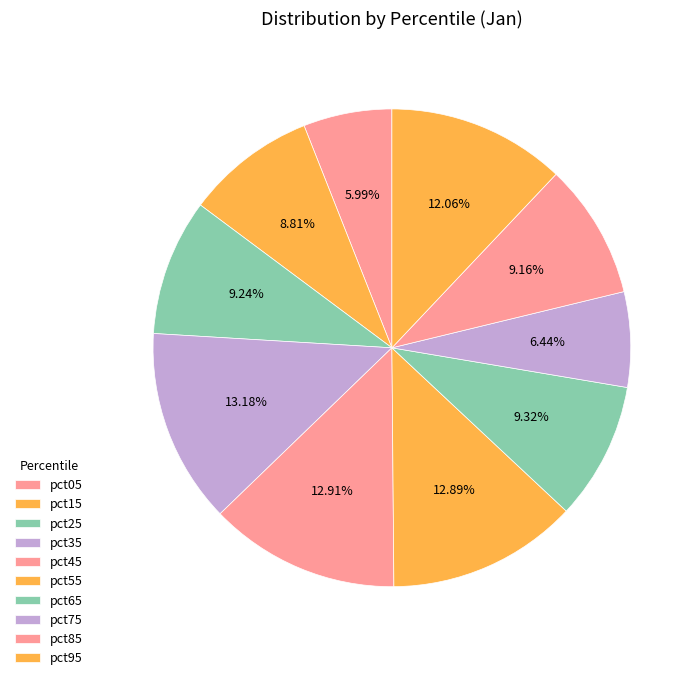

To the nearest percent, what is the difference between the largest and smallest slice percentages?

7%